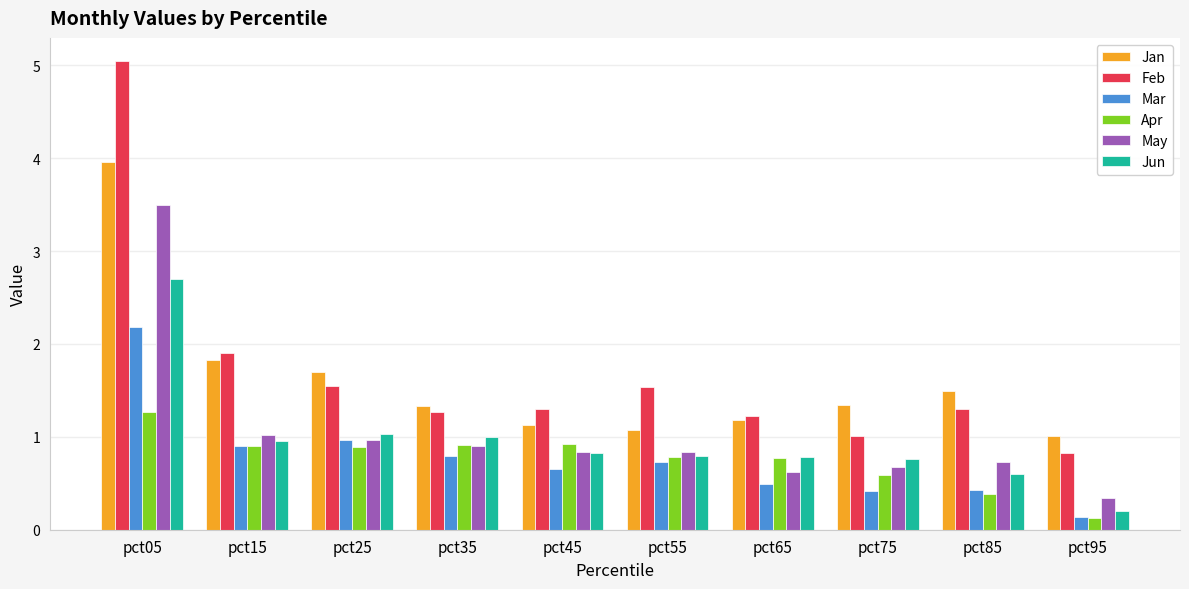

Rank the series by their maximum value, from highest to lowest.

Feb, Jan, May, Jun, Mar, Apr